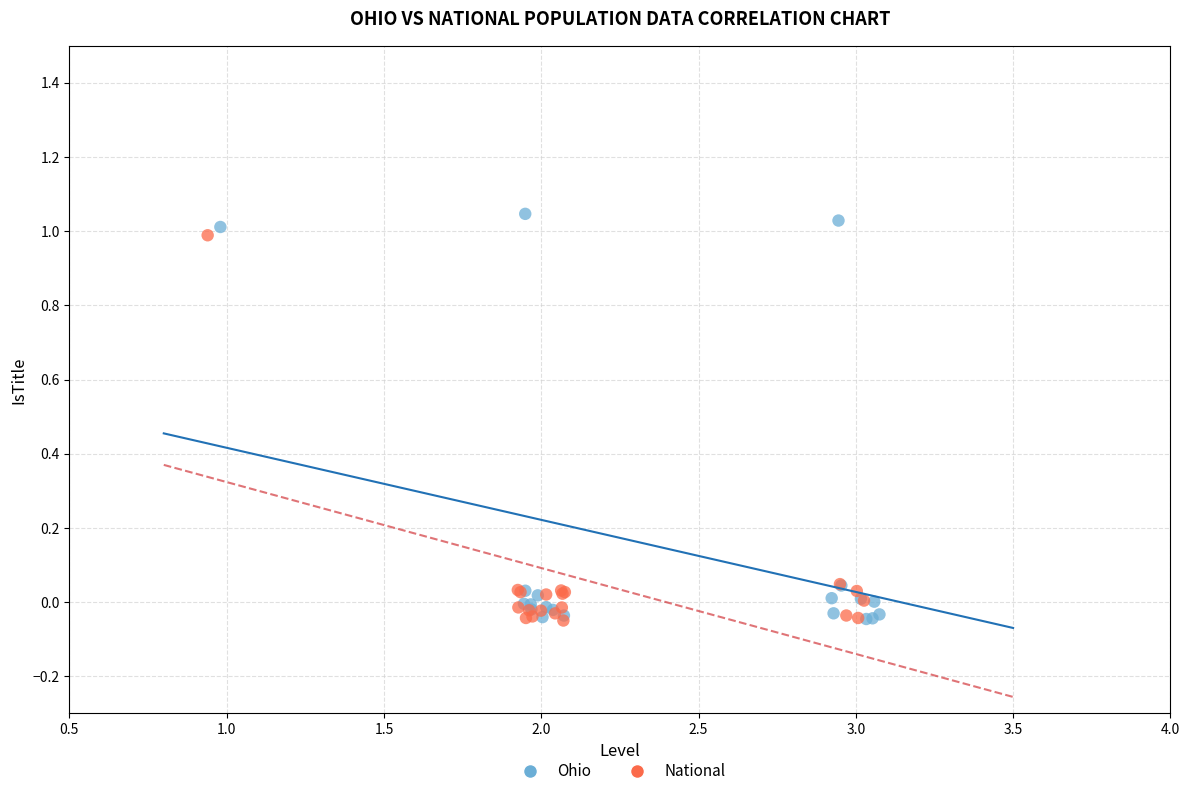

Which series reaches the maximum Y coordinate?

Ohio